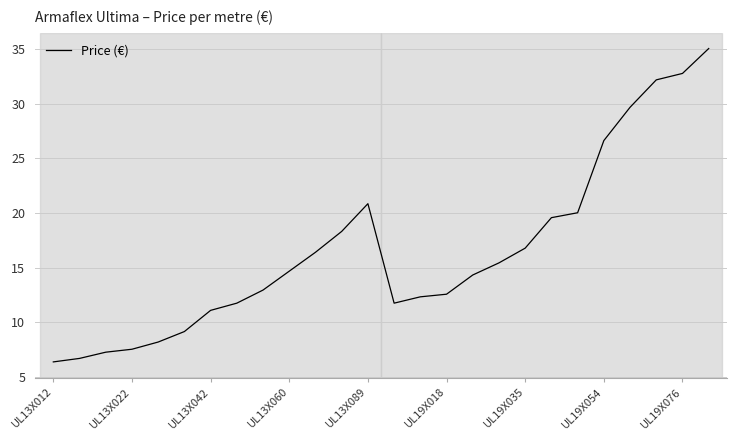

What is the minimum value shown in the chart?

6.4